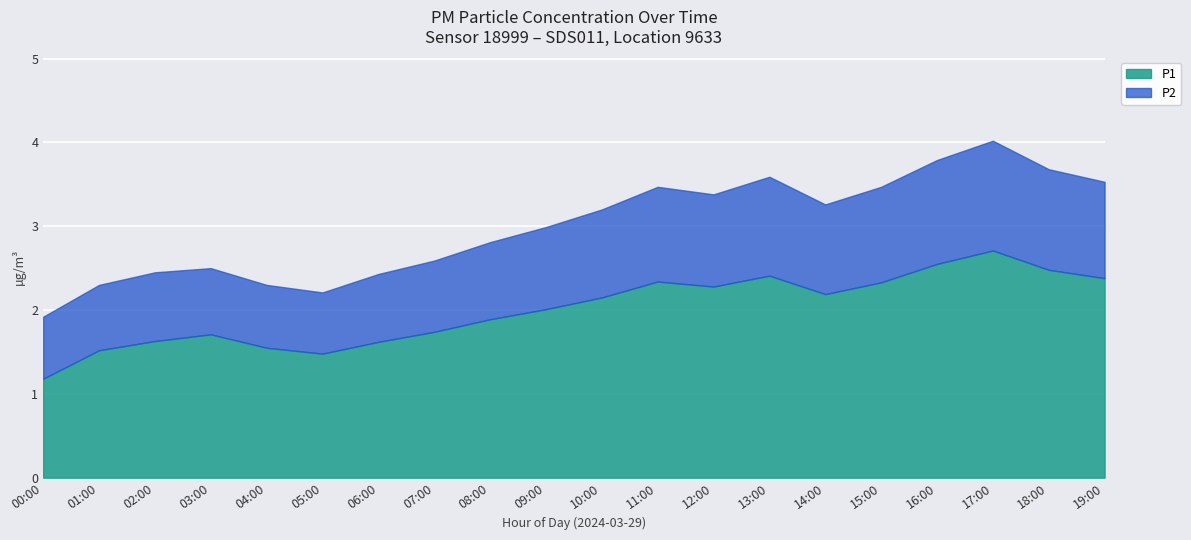

Is the value of P1 at 12:00 greater than the value of P2 at 16:00?

Yes